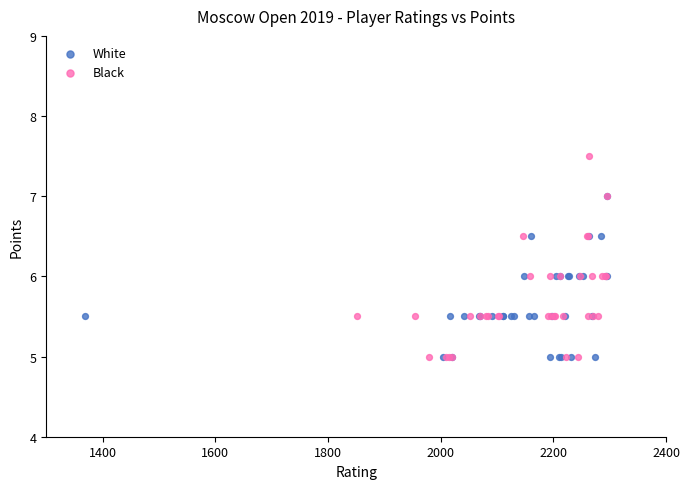

Which series contains the highest Y value?

Black